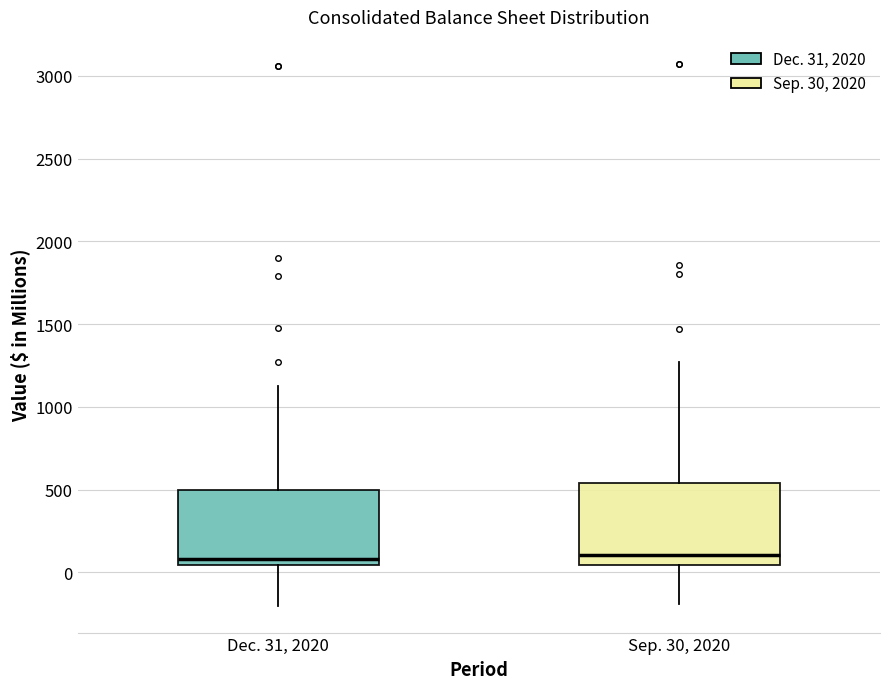

Reading left to right, transcribe this box plot: for each box, give where its median line is, the range the box spans, and where its two whiskers end, as read against the y-axis. The values are not printed on the chart, so give them approximately, as read against the axis.

Dec. 31, 2020: median 100, box 50 to 500, whiskers -200 to 1150
Sep. 30, 2020: median 100, box 50 to 550, whiskers -200 to 1250